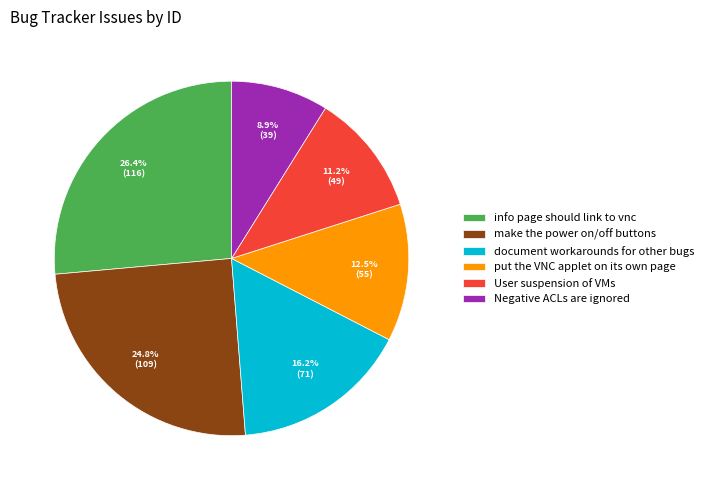

To the nearest percent, what percentage of the pie is User suspension of VMs?

11%